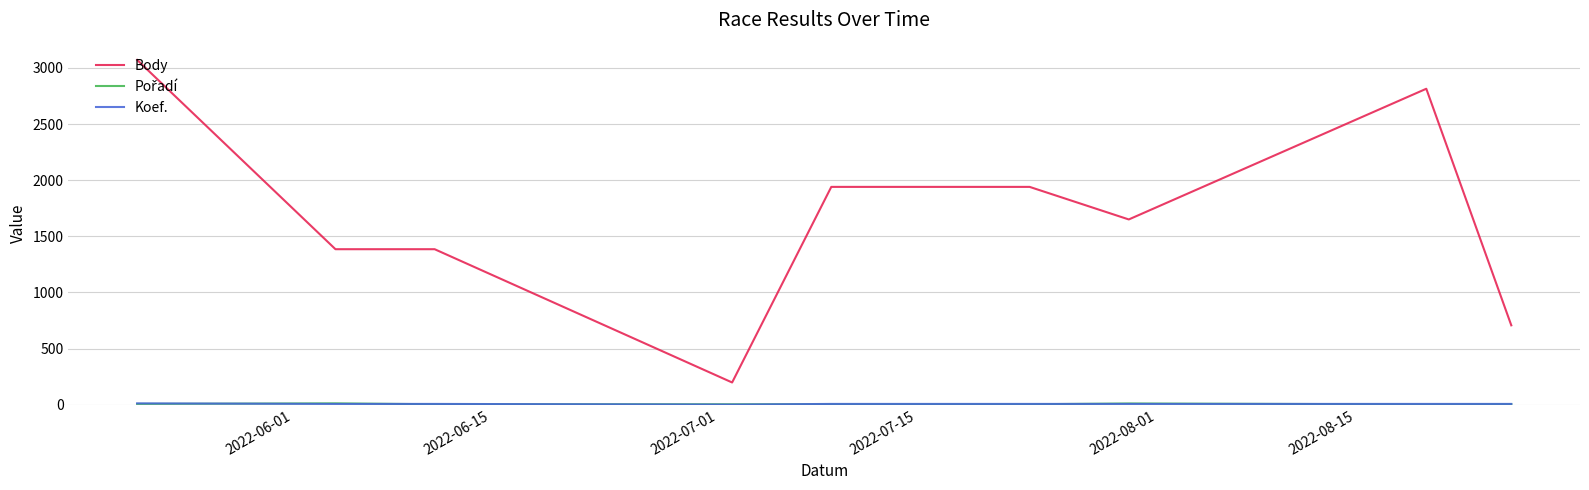

Which series has the largest total across all categories?

Body